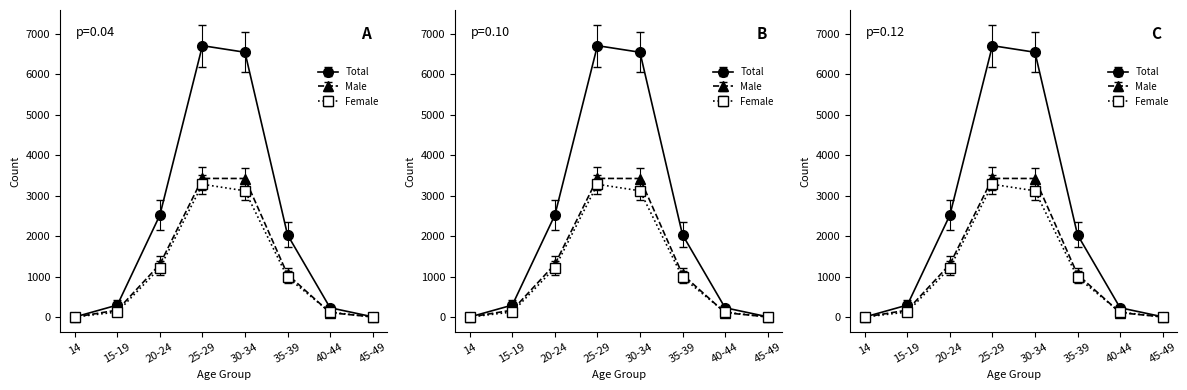

Where does the Female series first go above 981?

20-24